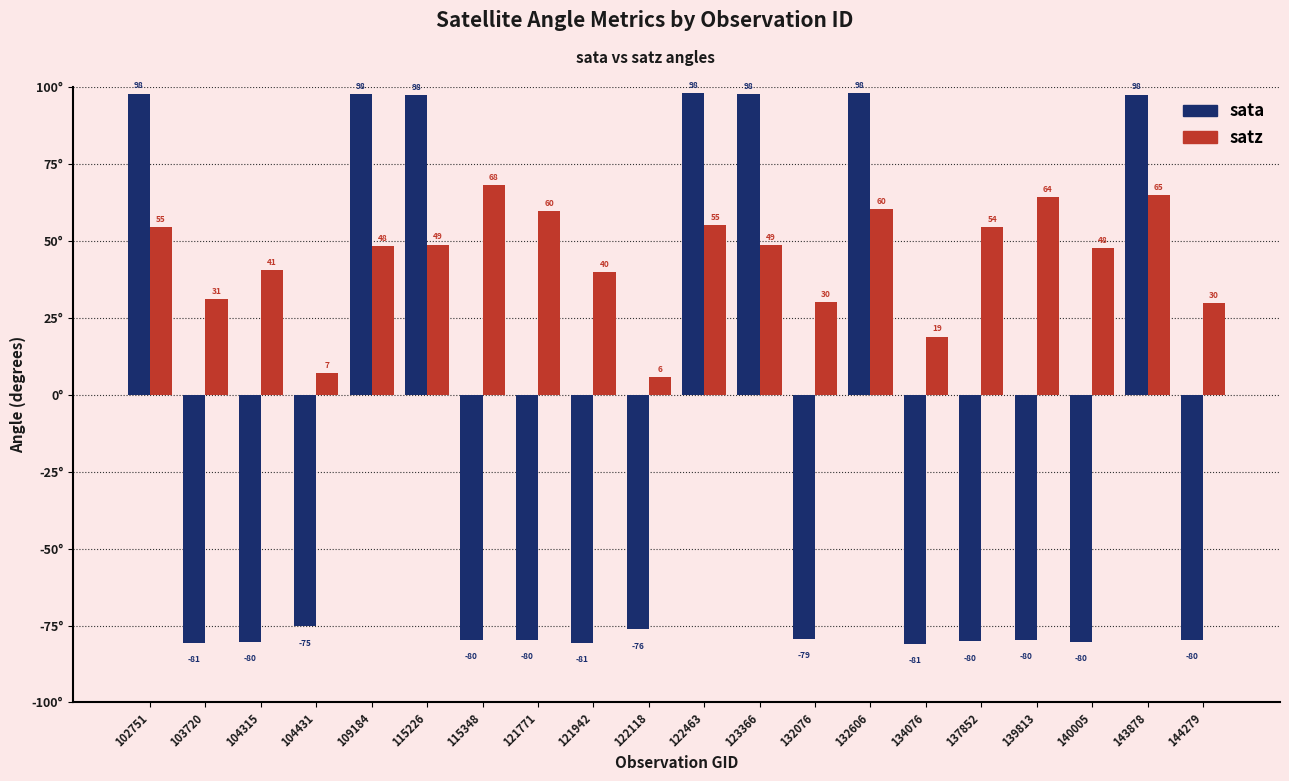

How many categories are shown in the chart?

20